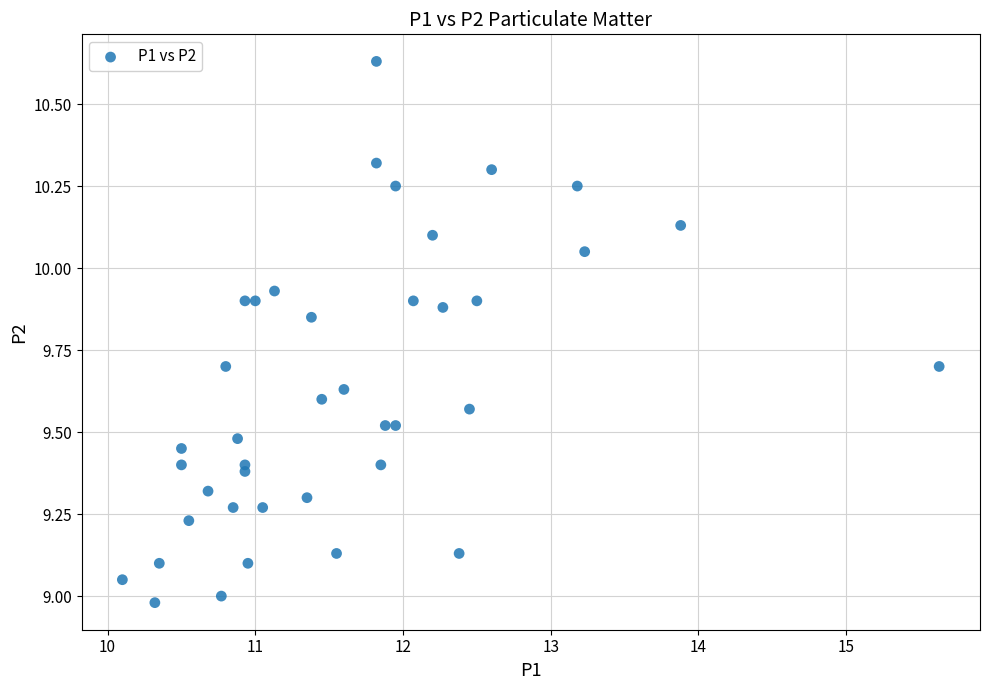

What is the range of X values (max minus min)?

5.5